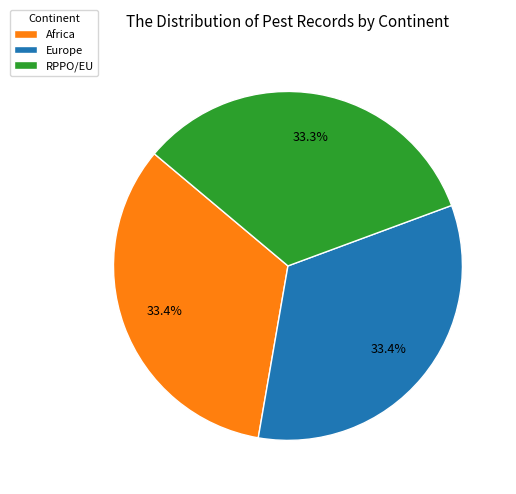

Approximately how many times larger is the value at Africa compared to Europe?

1.0